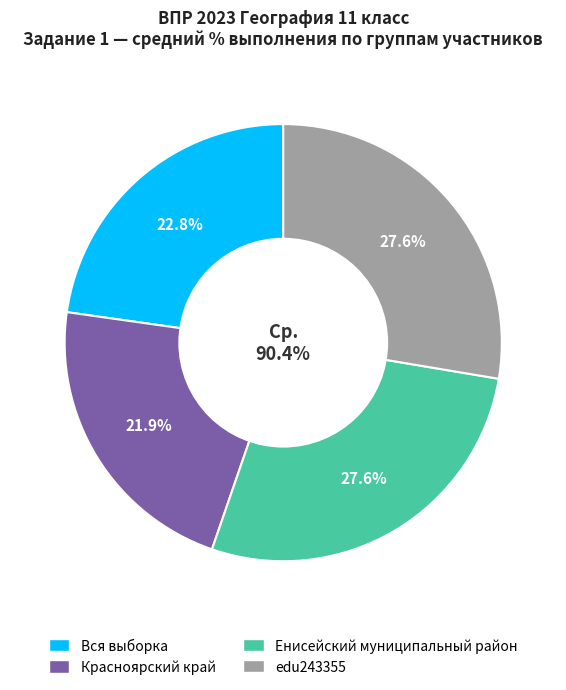

What percentage is NOT represented by Енисейский муниципальный район?

72.4%